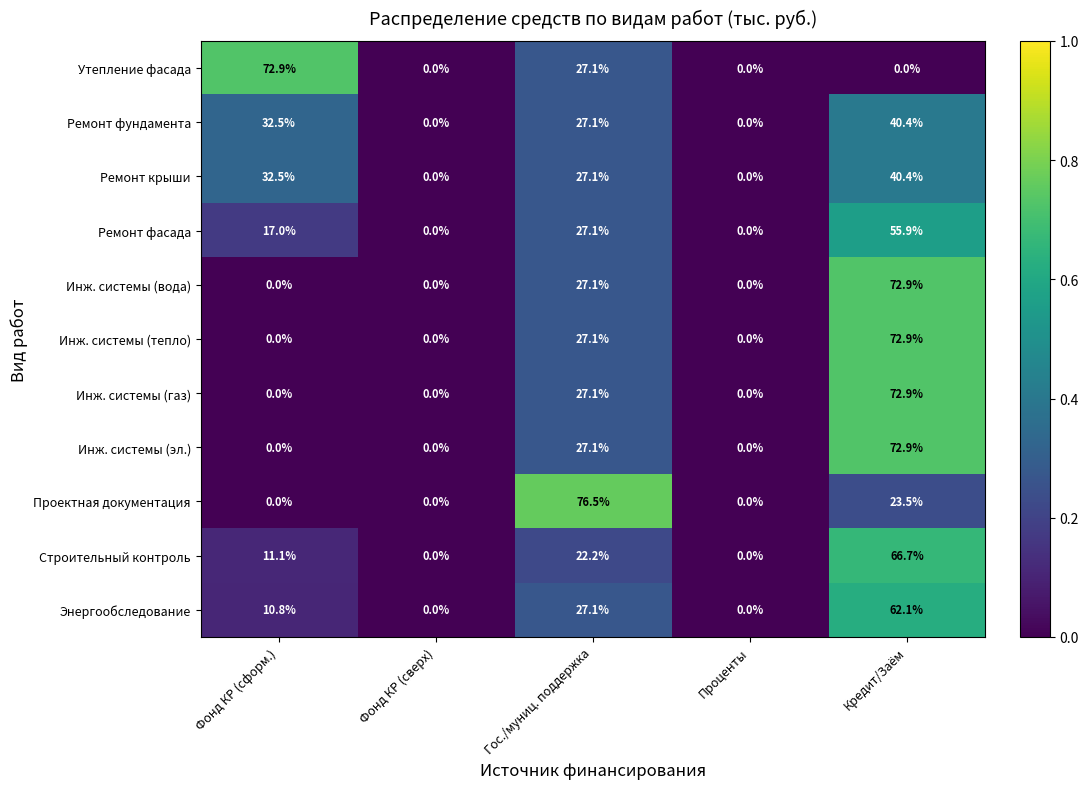

At which category is the sum across all series the highest?

Кредит/Заём